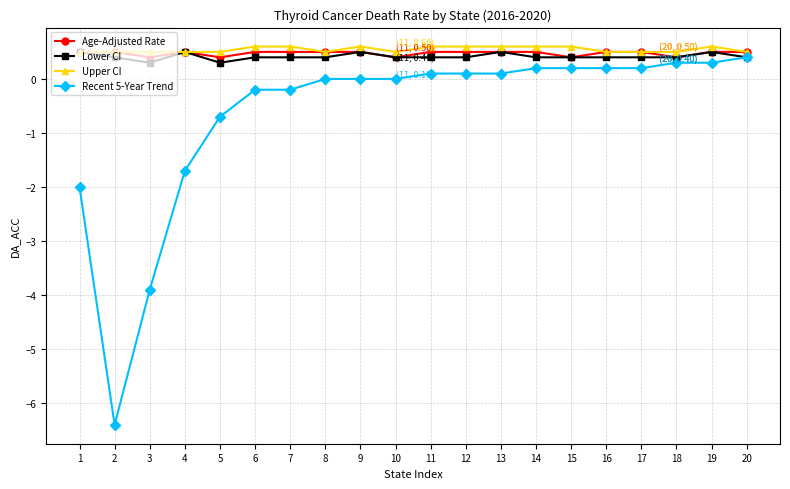

Reading right to left, what are all the values shown in this chart?

Age-Adjusted Rate: 0.5	0.5	0.4	0.5	0.5	0.4	0.5	0.5	0.5	0.5	0.4	0.5	0.5	0.5	0.5	0.4	0.5	0.4	0.5	0.5
Lower CI: 0.4	0.5	0.4	0.4	0.4	0.4	0.4	0.5	0.4	0.4	0.4	0.5	0.4	0.4	0.4	0.3	0.5	0.3	0.4	0.5
Upper CI: 0.5	0.6	0.5	0.5	0.5	0.6	0.6	0.6	0.6	0.6	0.5	0.6	0.5	0.6	0.6	0.5	0.5	0.5	0.5	0.5
Recent 5-Year Trend: 0.4	0.3	0.3	0.2	0.2	0.2	0.2	0.1	0.1	0.1	0.0	0.0	0.0	-0.2	-0.2	-0.7	-1.7	-3.9	-6.4	-2.0